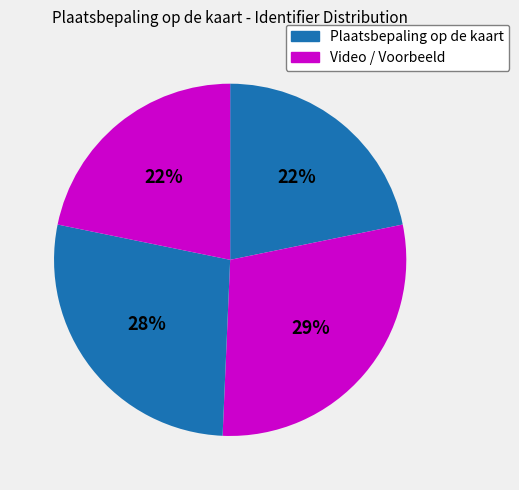

Which category has the smallest portion of the pie?

Plaatsbepaling op de kaart